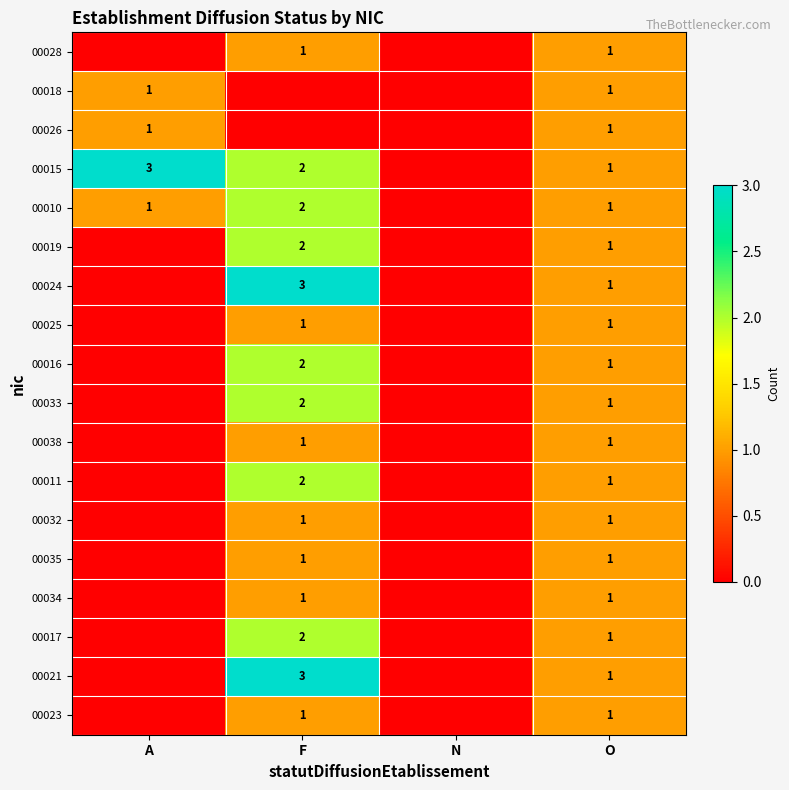

The value of 00023 at O is 2. True or false?

False